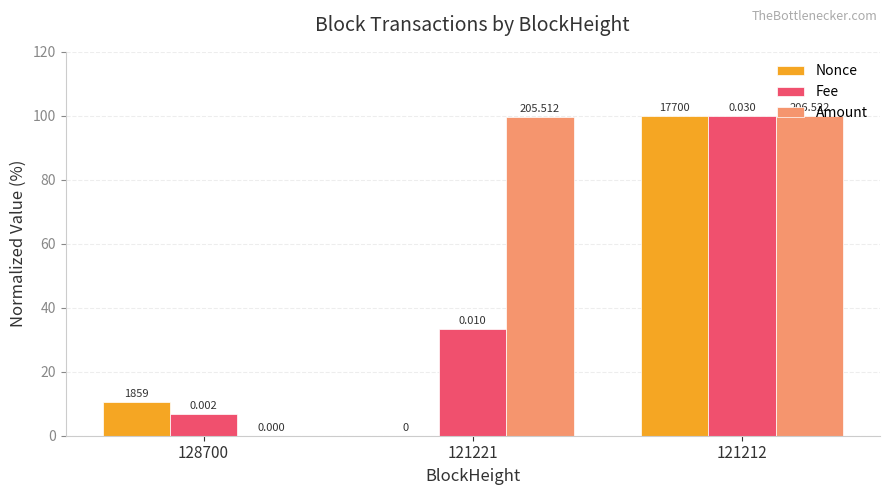

Which series has the largest total across all categories?

Amount